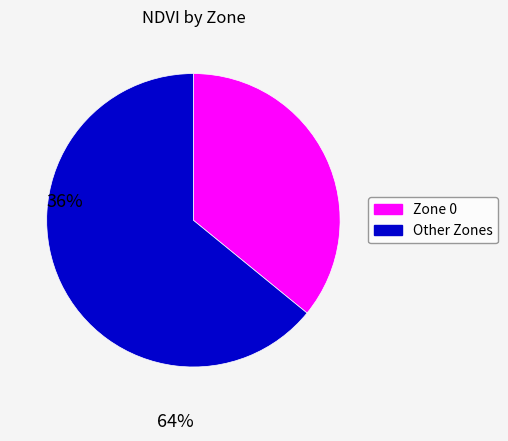

Does any single category account for the majority?

Yes